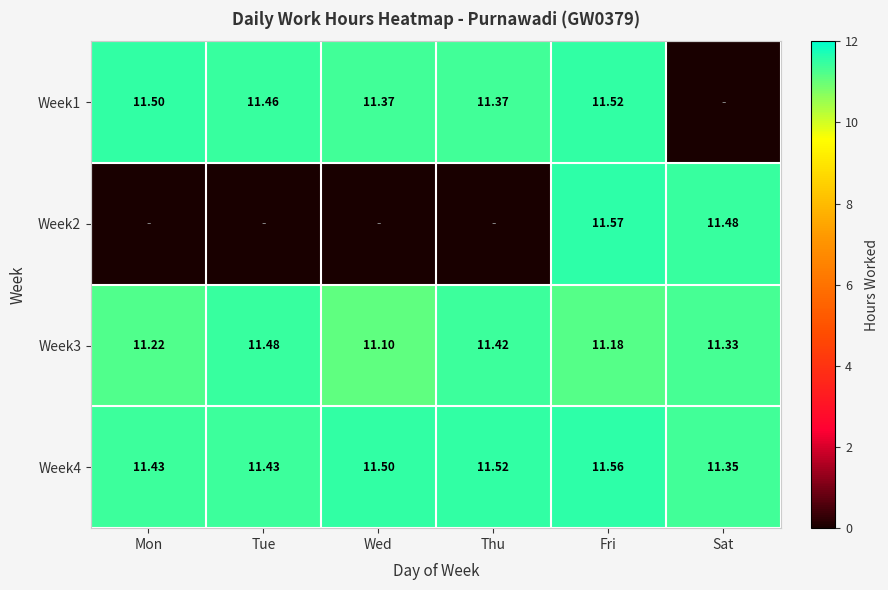

What is the difference between the maximum and minimum values in the Week4 series?

0.2